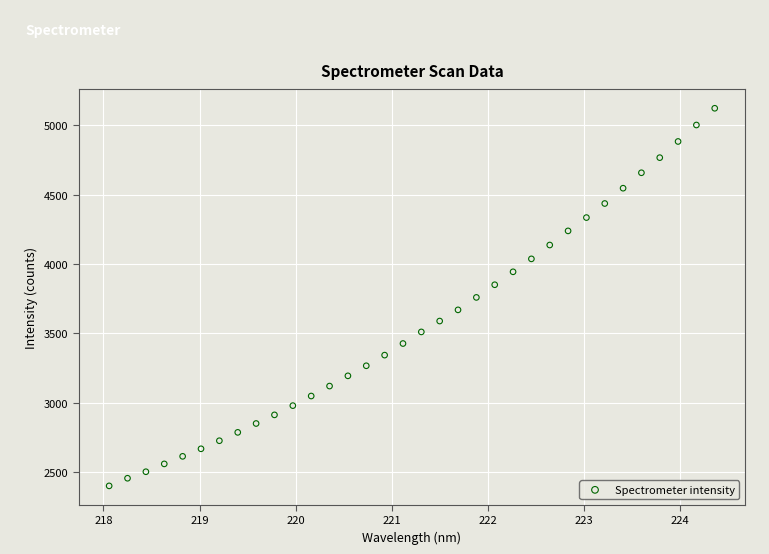

What is the range of X values (max minus min)?

6.3